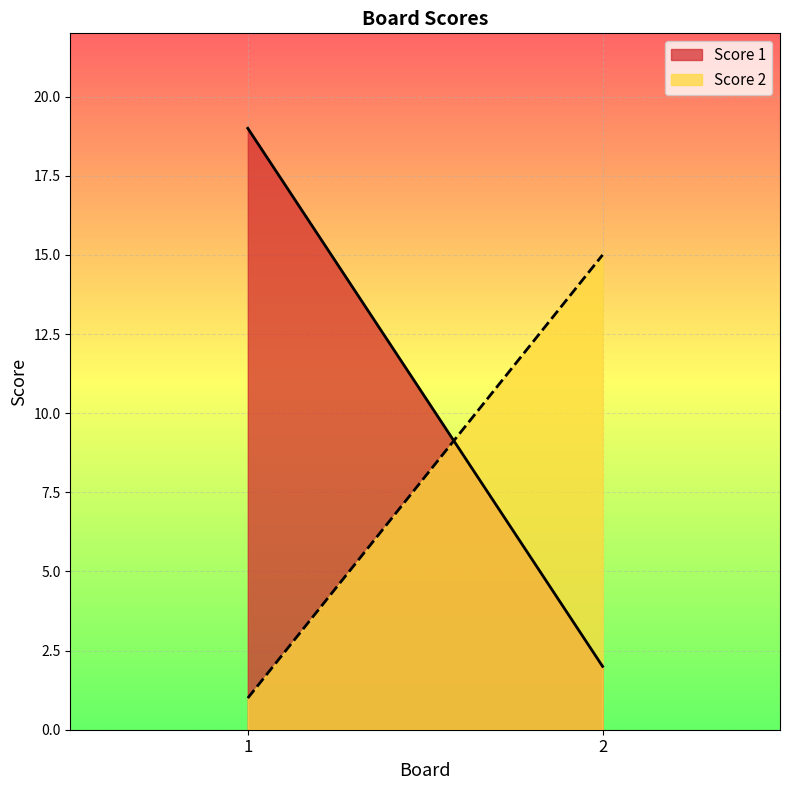

What is the value of the Score 1 point at the 1st from the left?

19